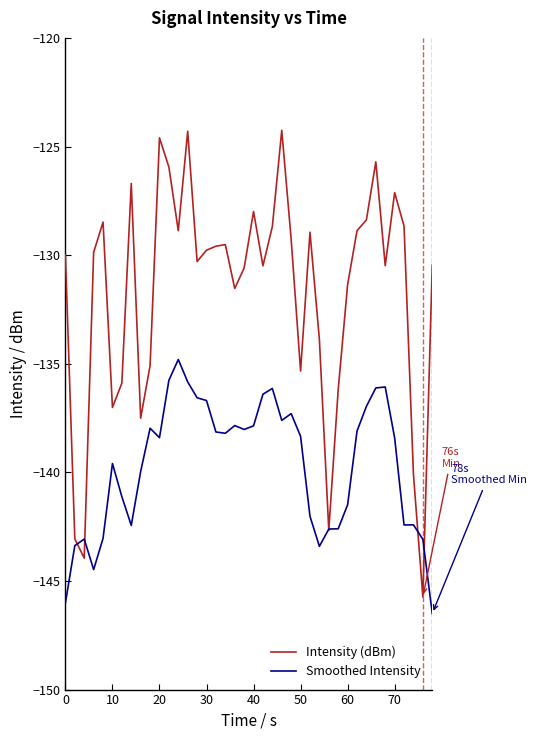

Rank the series by their average value, from highest to lowest.

Intensity (dBm), Smoothed Intensity